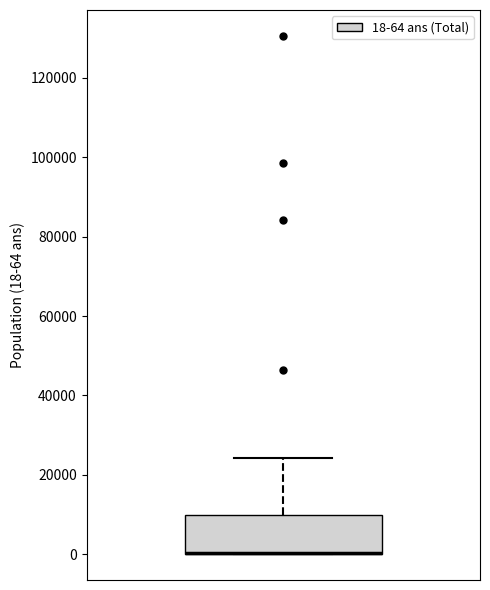

Read this box plot against the y-axis: the position of the median line, the range covered by the box, and the ends of both whiskers. The values are not printed on the chart, so give them approximately, as read against the axis.

median 0 (drawn on the box's lower edge), box 0 to 10000, whiskers 0 to 24000